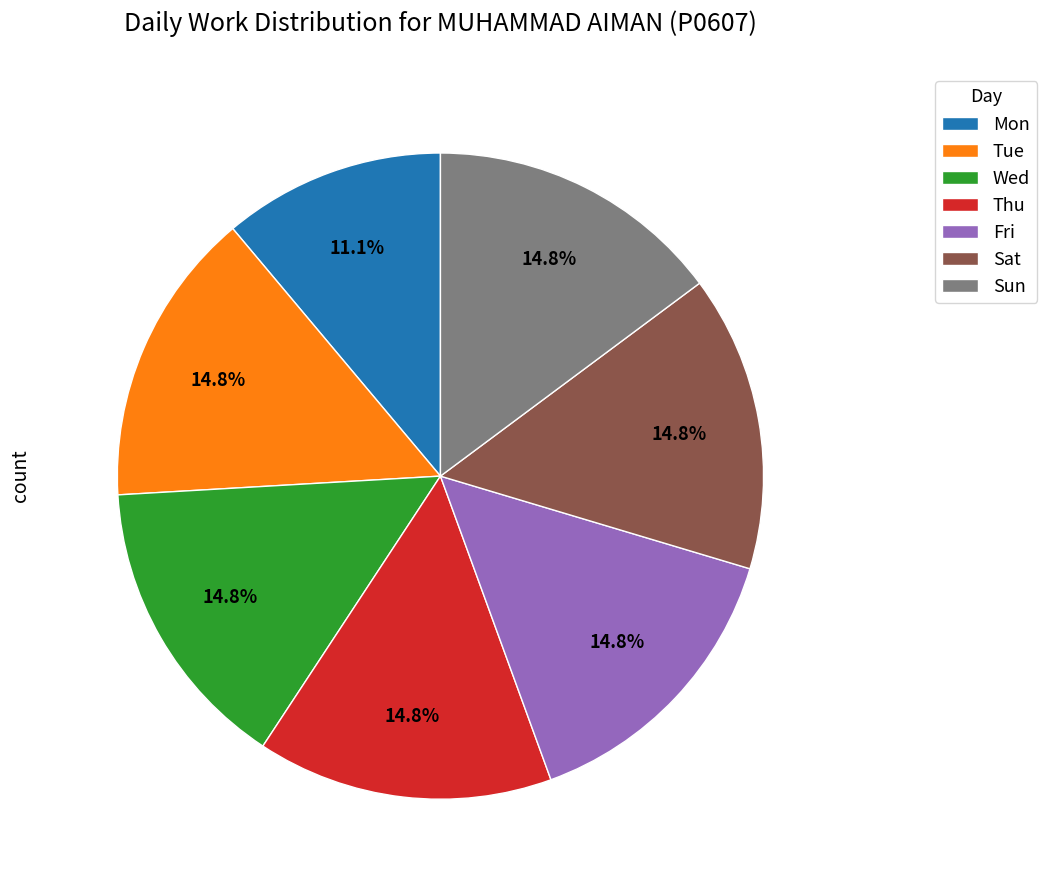

How much of the chart is everything except Sat?

85.2%